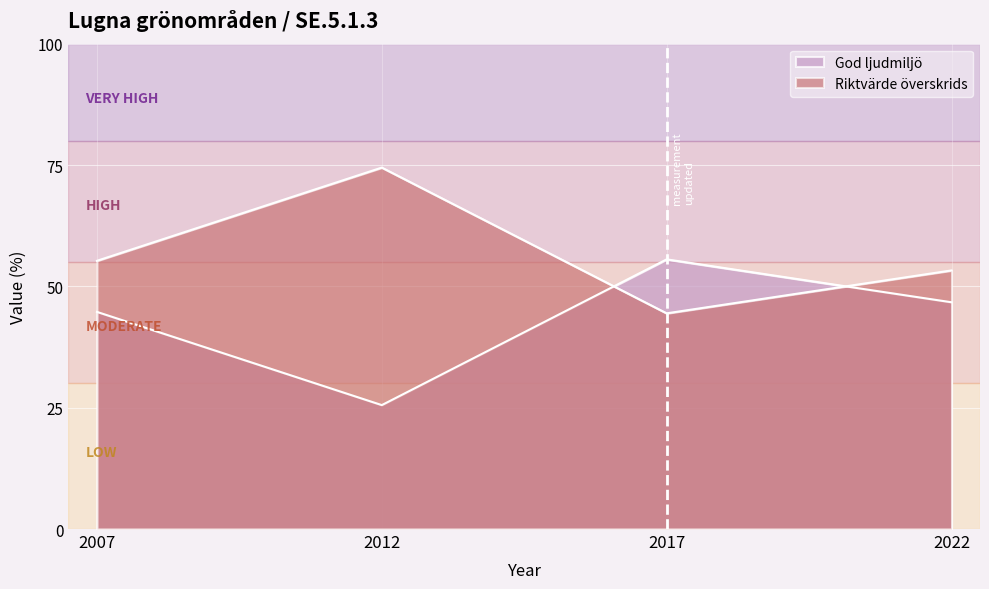

How many interior local valleys does the Riktvärde överskrids series have?

1